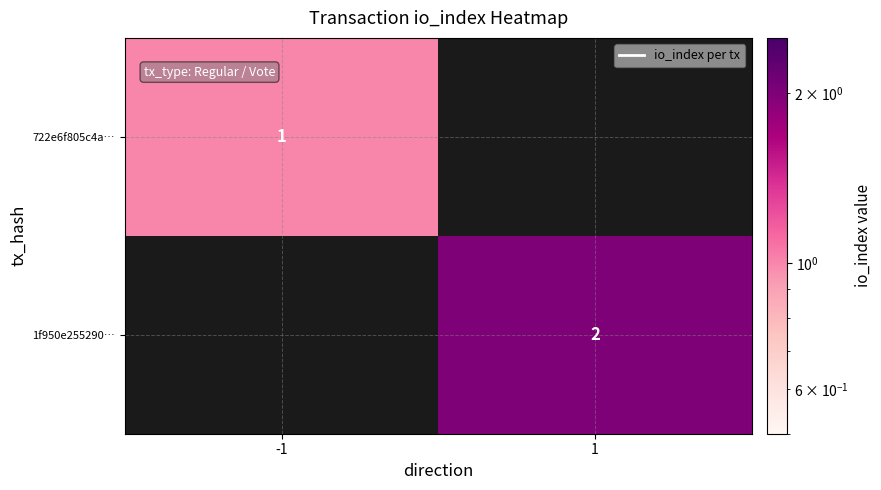

Is it true that 722e6f805c4a… equals 1 at -1?

True